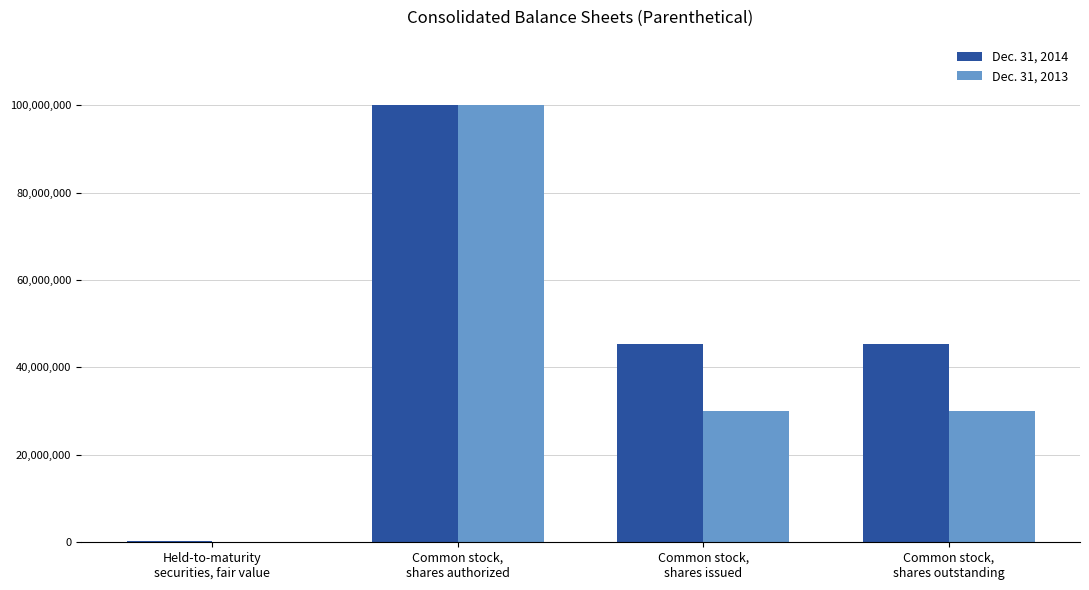

How many distinct data groups are displayed?

2